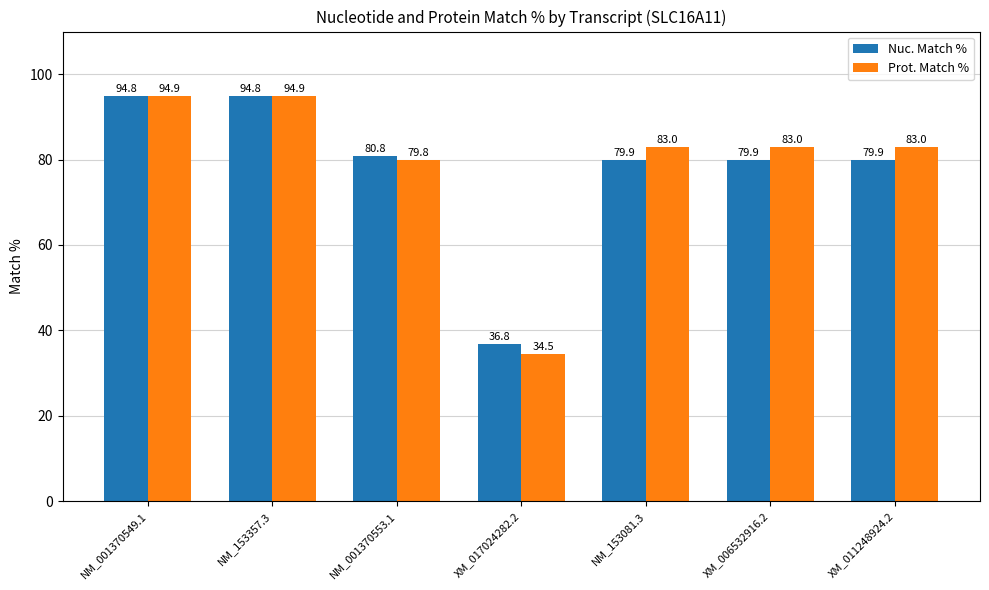

What is the label of the 6th bar from the right?

NM_153357.3